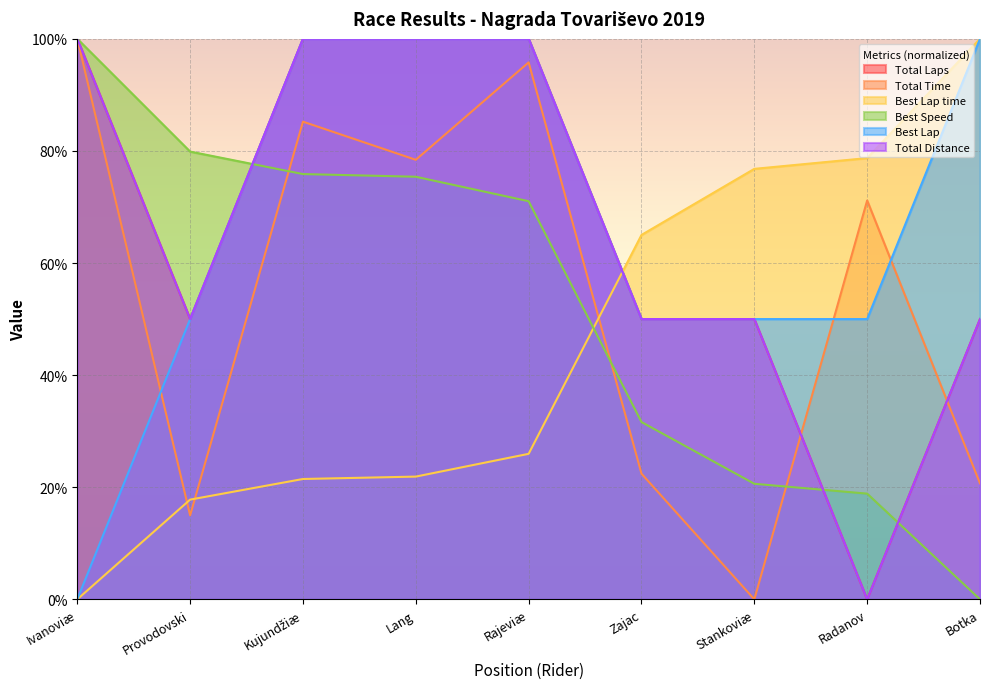

Where is Total Distance nearest to the value 50?

Provodovski